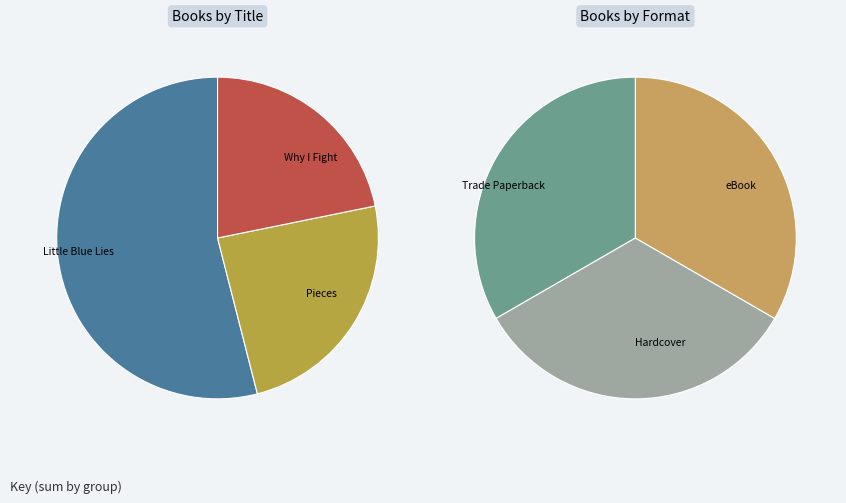

The Why I Fight (Hardcover) slice represents 7% of the pie. True or false?

True